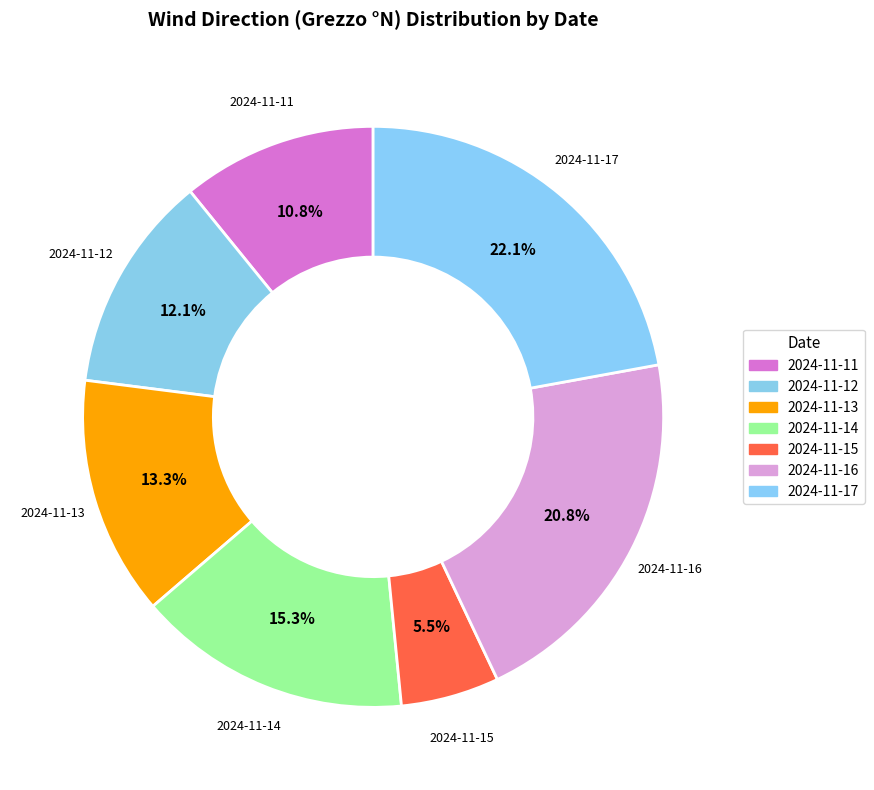

Which has a higher value, 2024-11-11 or 2024-11-15?

2024-11-11